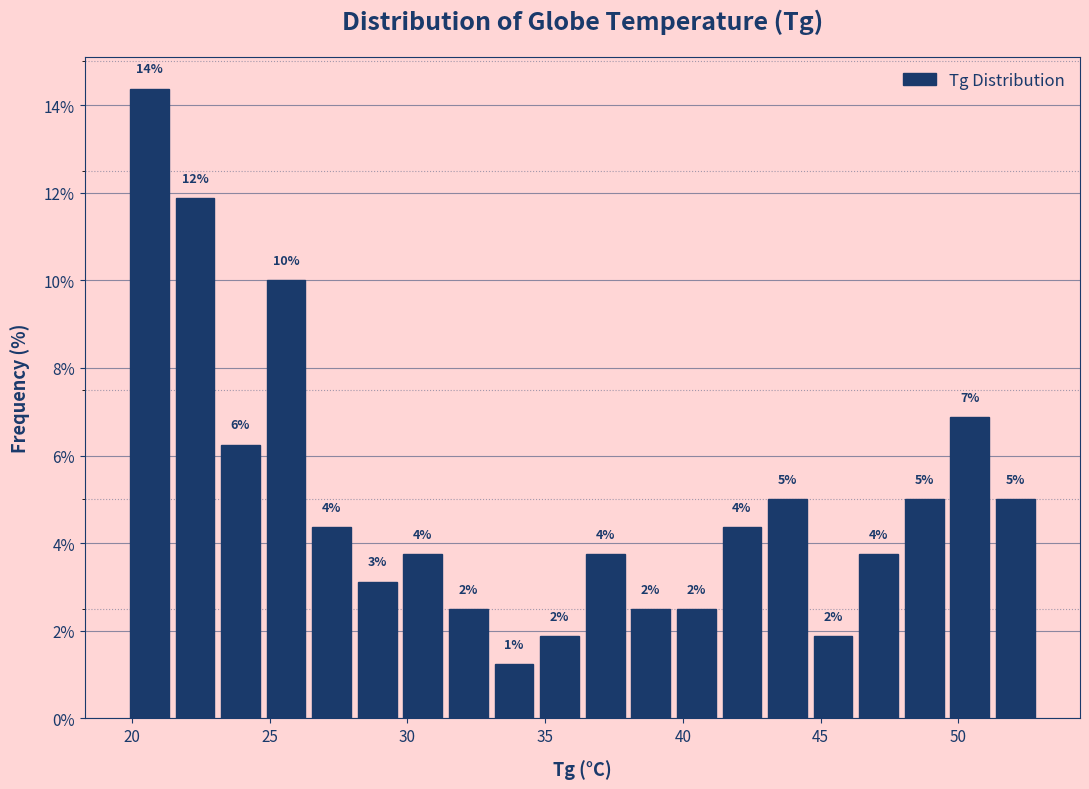

Read against the x-axis, roughly where is the centre of the tallest bar?

20.5